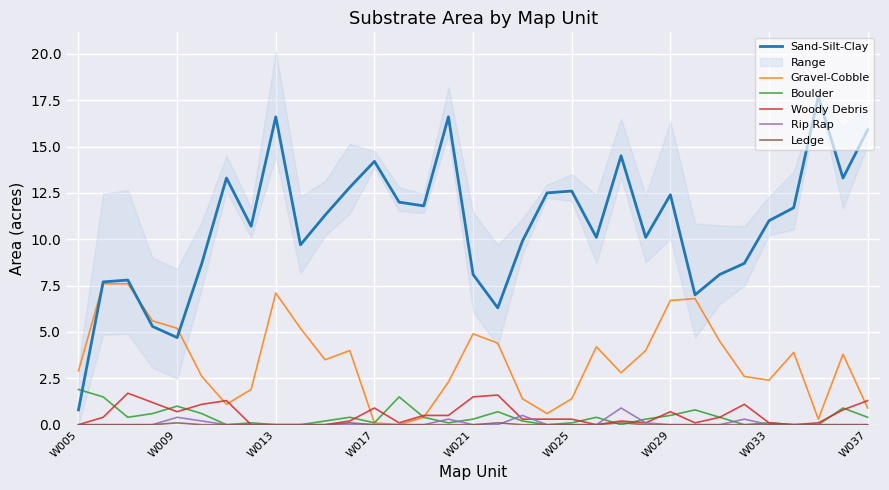

What is the greatest value displayed?

17.7